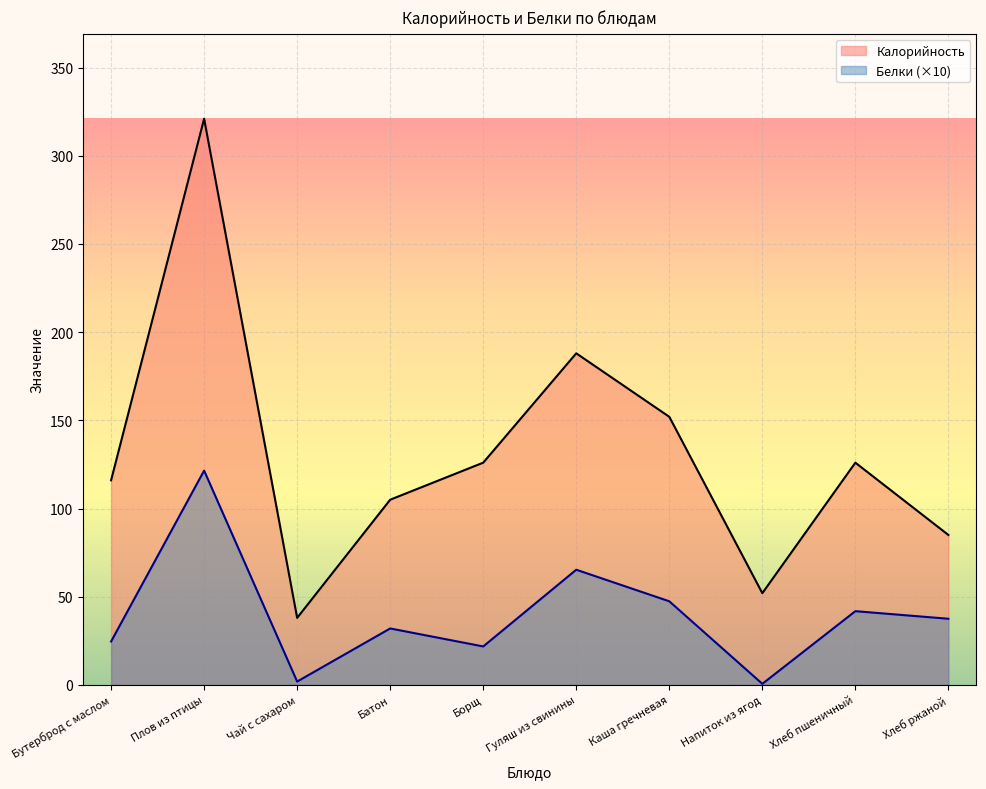

At how many categories does at least one series exceed 244?

1